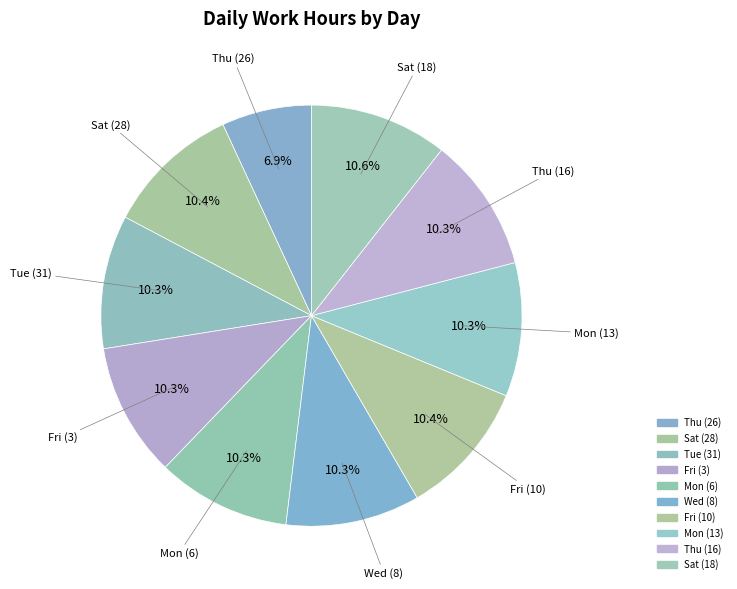

Which category has the smallest portion of the pie?

Thu (26)